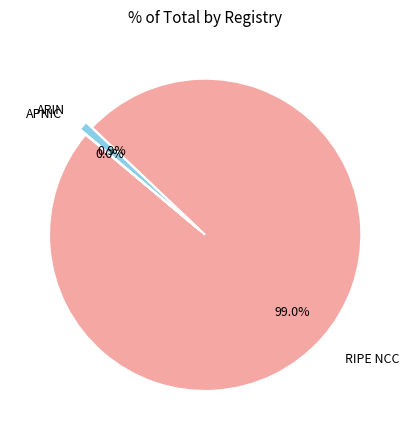

Which slice is the largest?

RIPE NCC